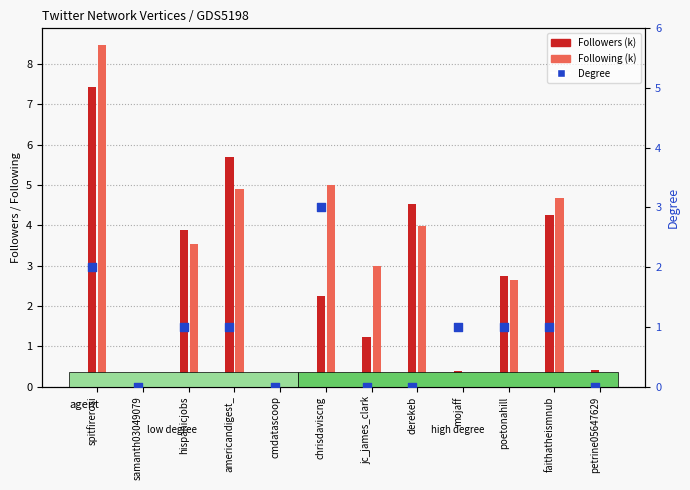

At which category is the sum across all series the highest?

spitfirerosi